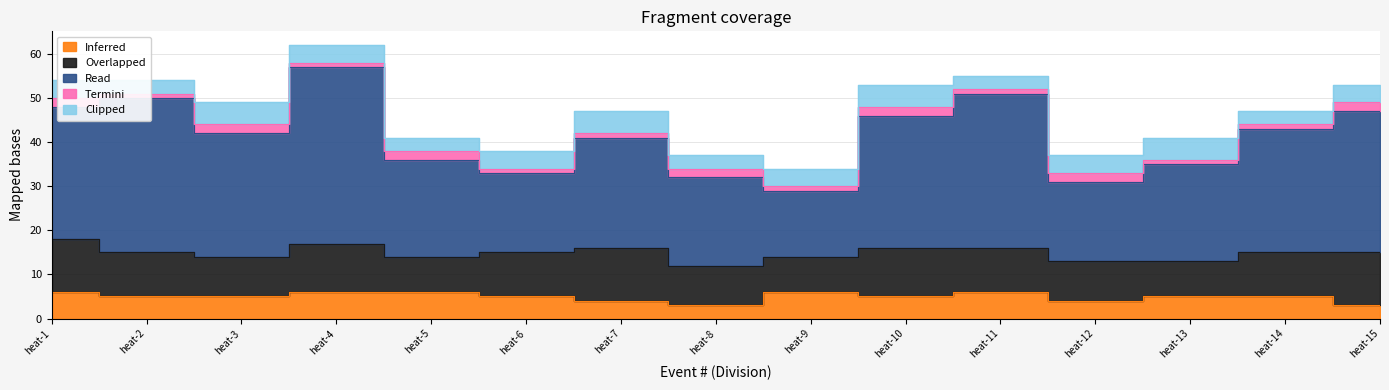

At which category does Clipped reach its first local peak?

heat-3